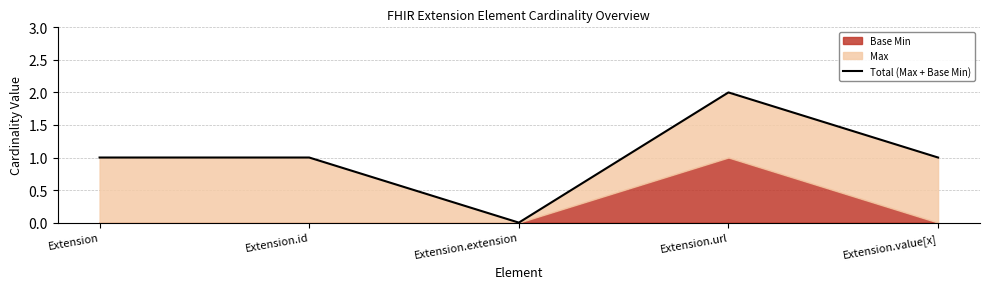

List the labels in order of value, largest first.

Extension.url, Extension, Extension.id, Extension.value[x], Extension.extension